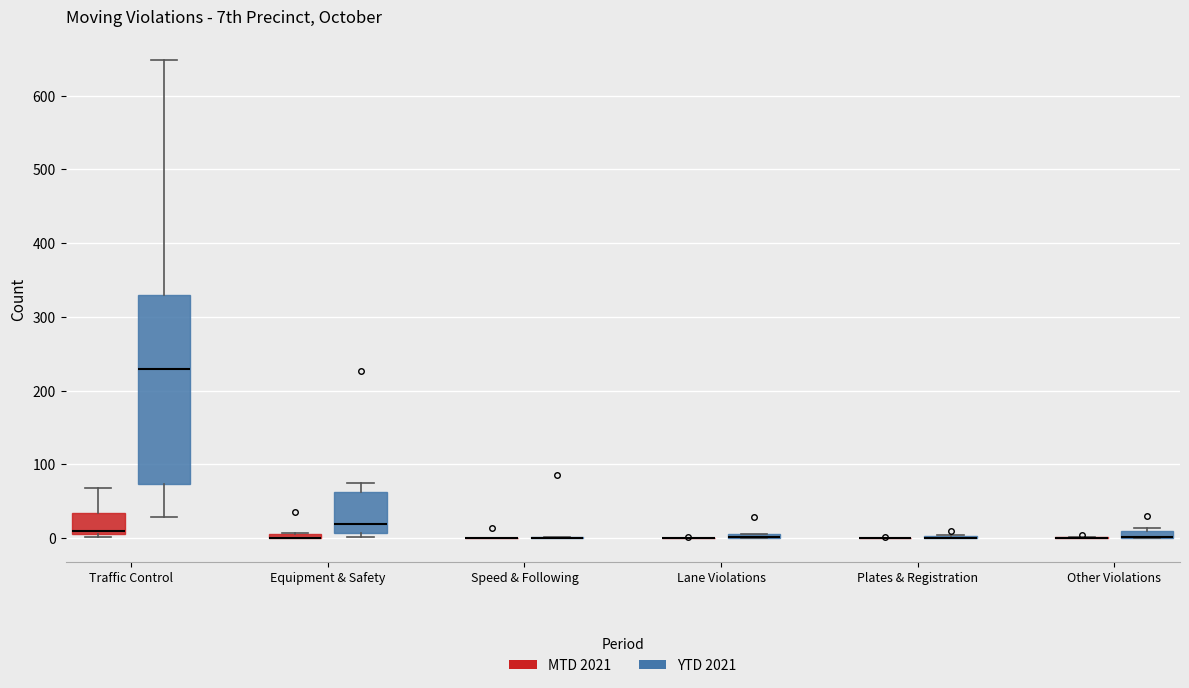

Comparing the boxes themselves (not the whiskers), which one is the tallest?

Traffic Control (YTD 2021)